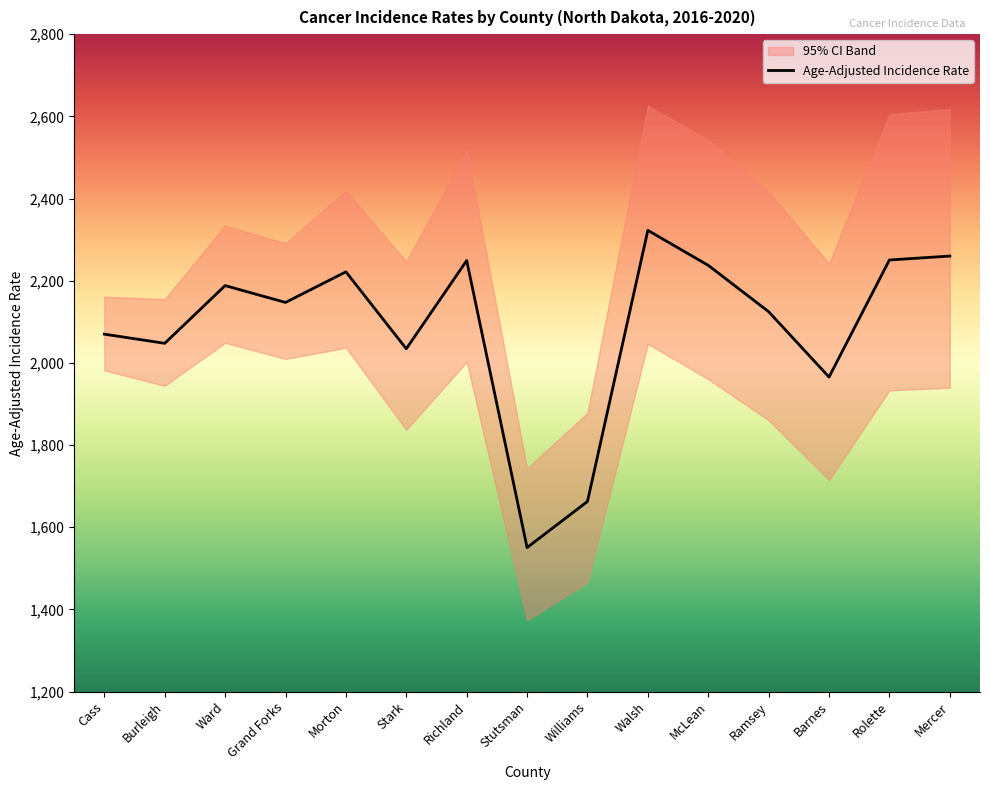

True or false: Age-Adjusted Incidence Rate has more than 0 interior local peaks.

True